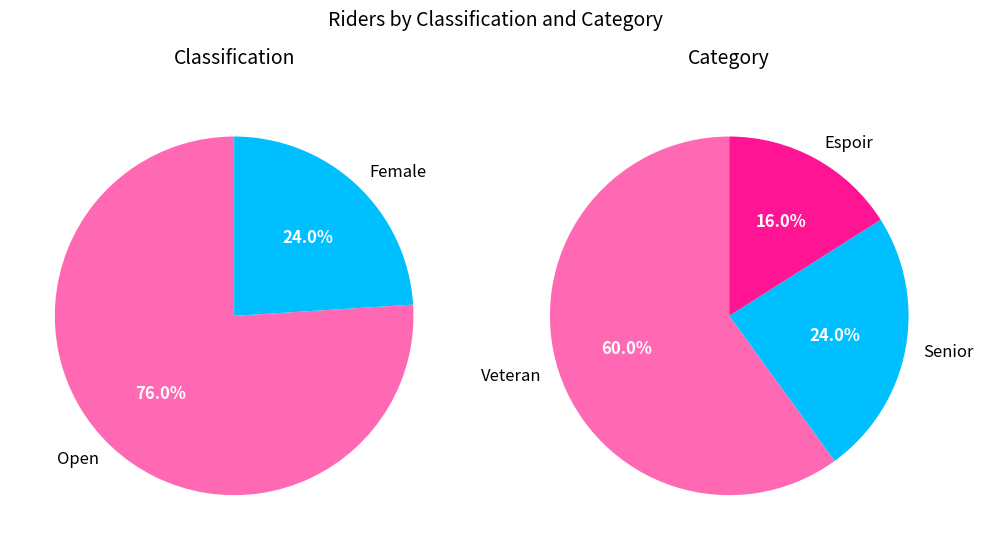

Rank the categories by value from highest to lowest.

Open, Female